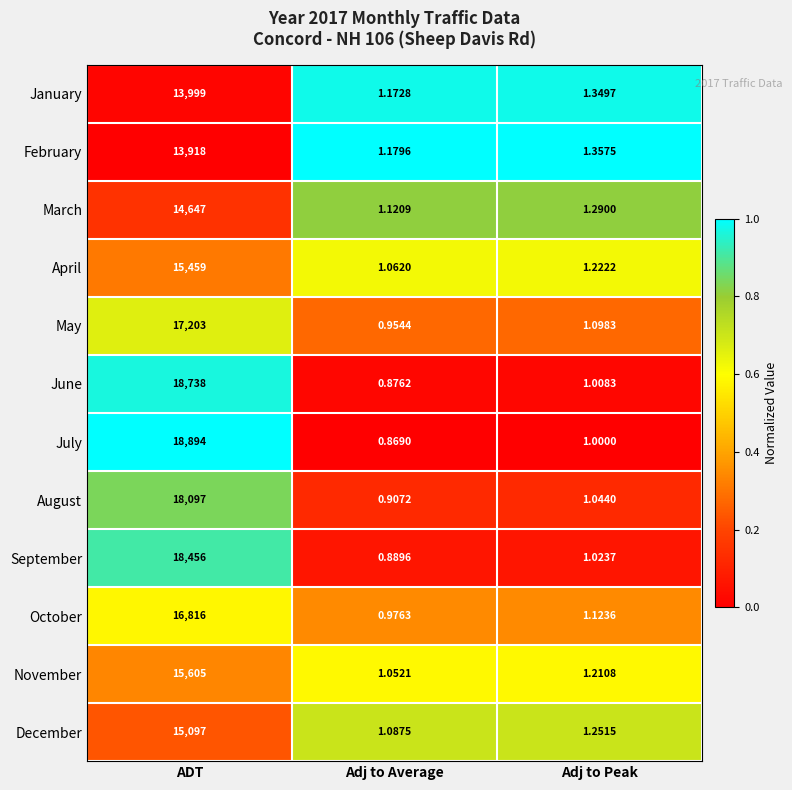

At which label does September reach its peak?

ADT